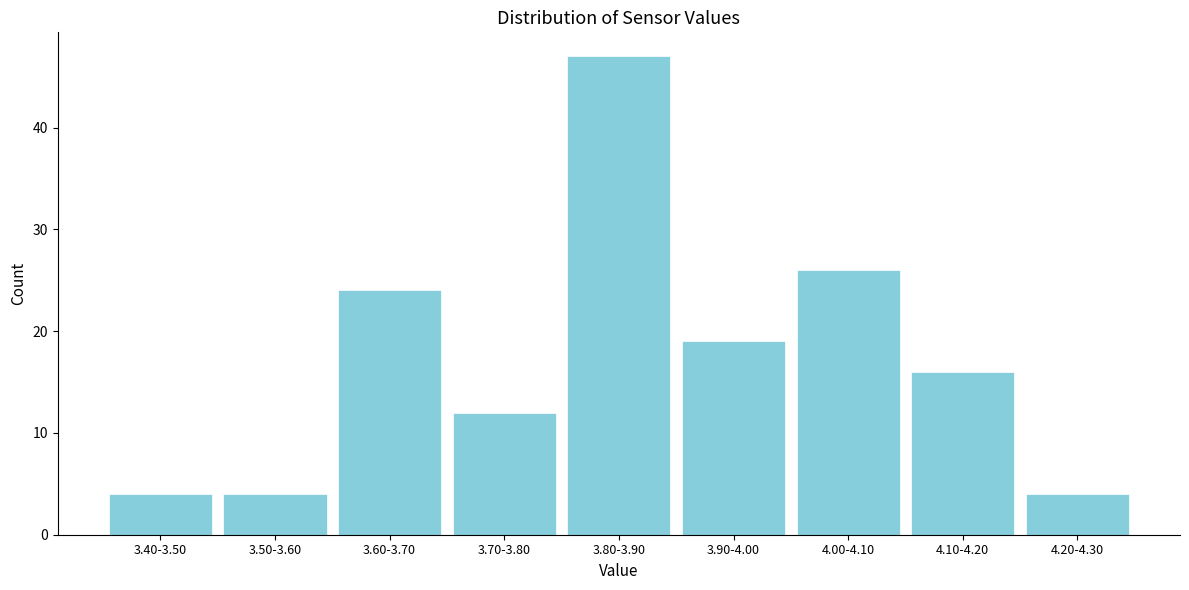

Reading left to right, transcribe all the data shown in this chart.

4	4	24	12	47	19	26	16	4